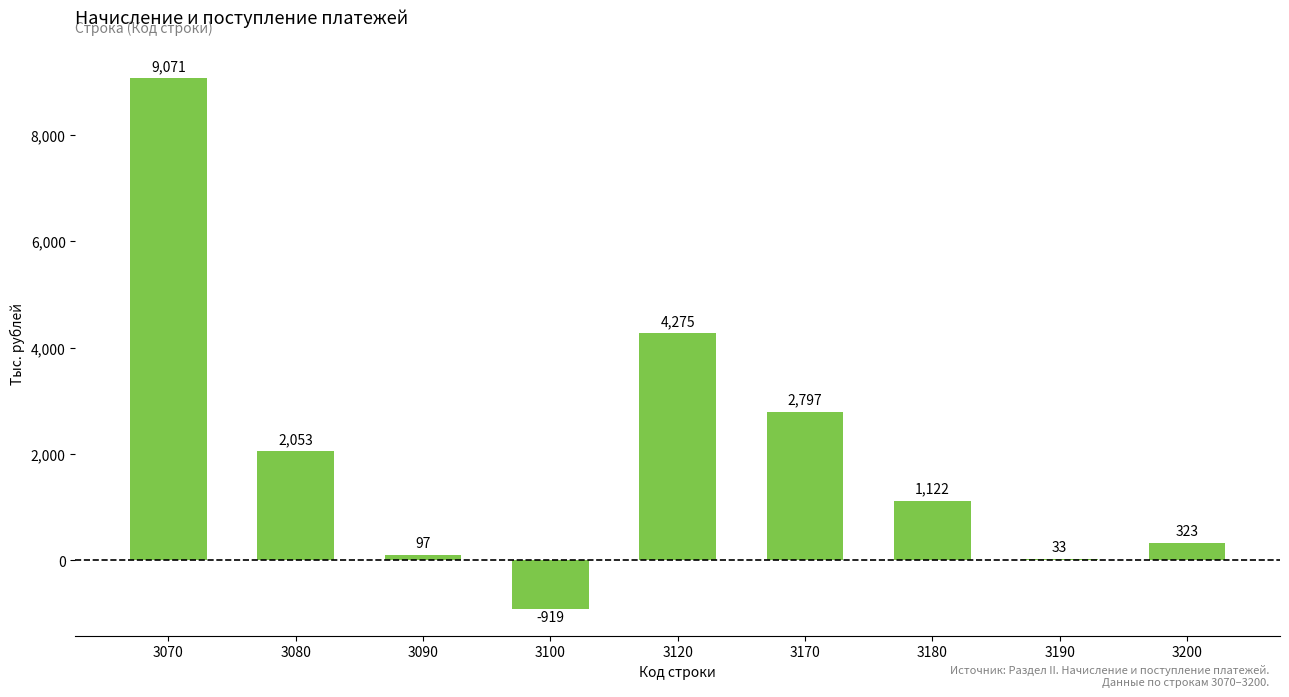

What is the value of the 1st bar from the left?

9071